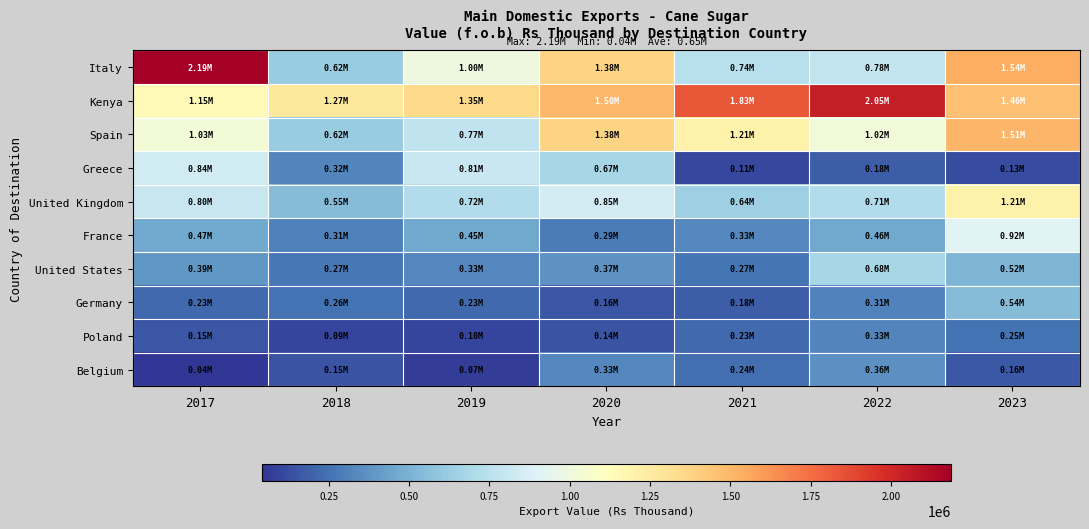

What is the total value across all series at 2019?

5820167